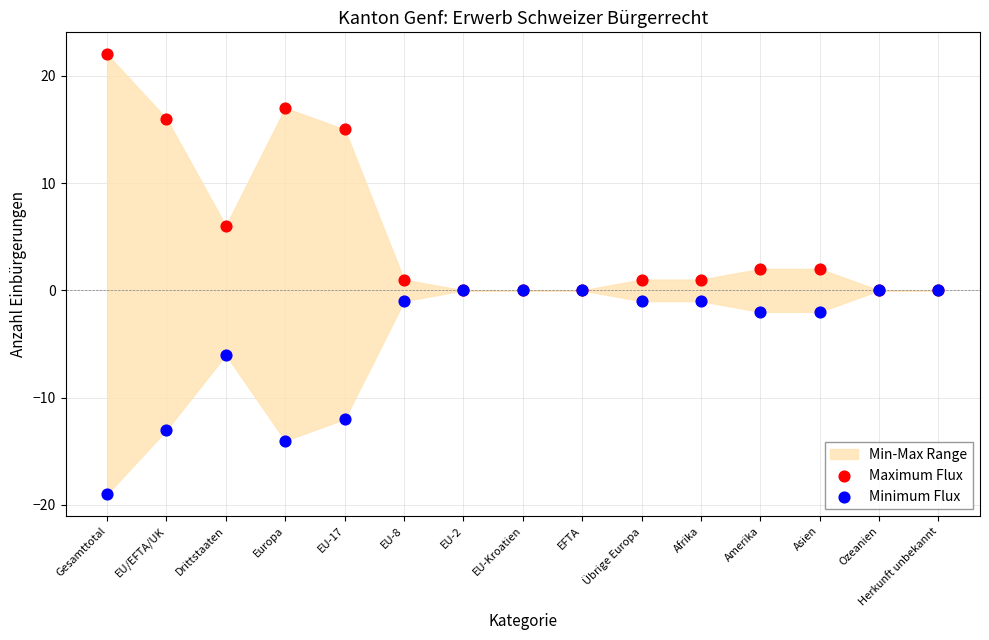

In the Maximum Flux series, what Y value is closest to 11?

15